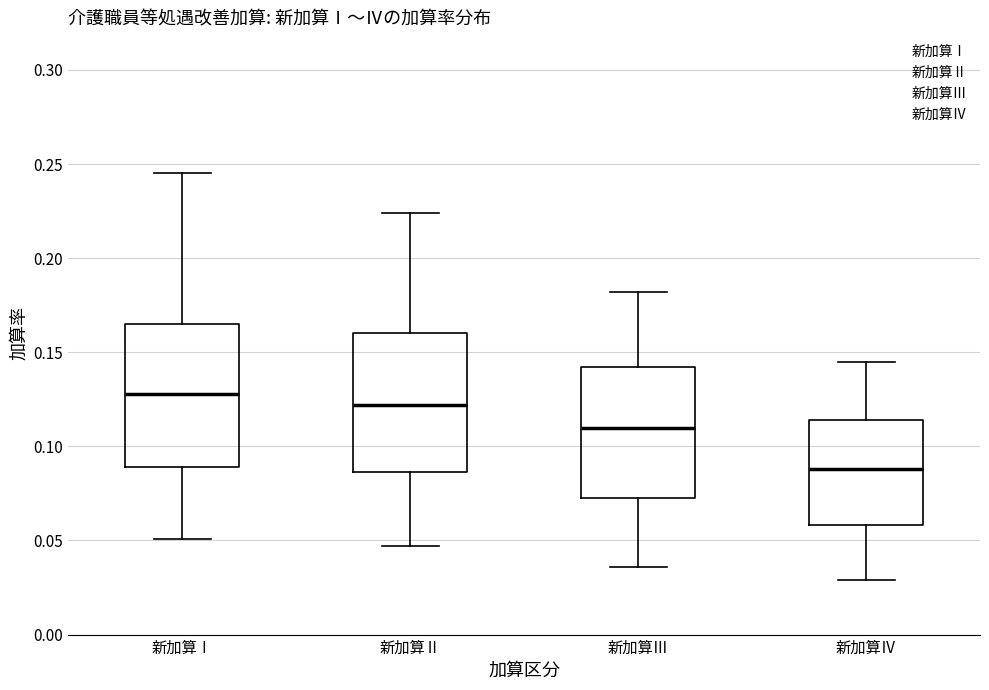

Reading left to right, read every box against the y-axis: the position of its median line, the range the box covers, and the ends of its whiskers. The values are not printed on the chart, so give them approximately, as read against the axis.

新加算Ⅰ: median 0.130, box 0.090 to 0.165, whiskers 0.050 to 0.245
新加算Ⅱ: median 0.120, box 0.085 to 0.160, whiskers 0.045 to 0.225
新加算Ⅲ: median 0.110, box 0.075 to 0.140, whiskers 0.035 to 0.180
新加算Ⅳ: median 0.090, box 0.060 to 0.115, whiskers 0.030 to 0.145